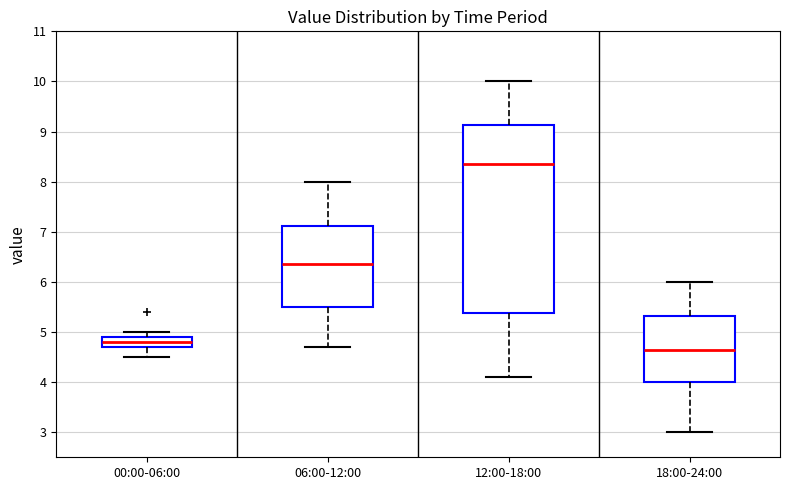

Which box has the lowest median line?

18:00-24:00